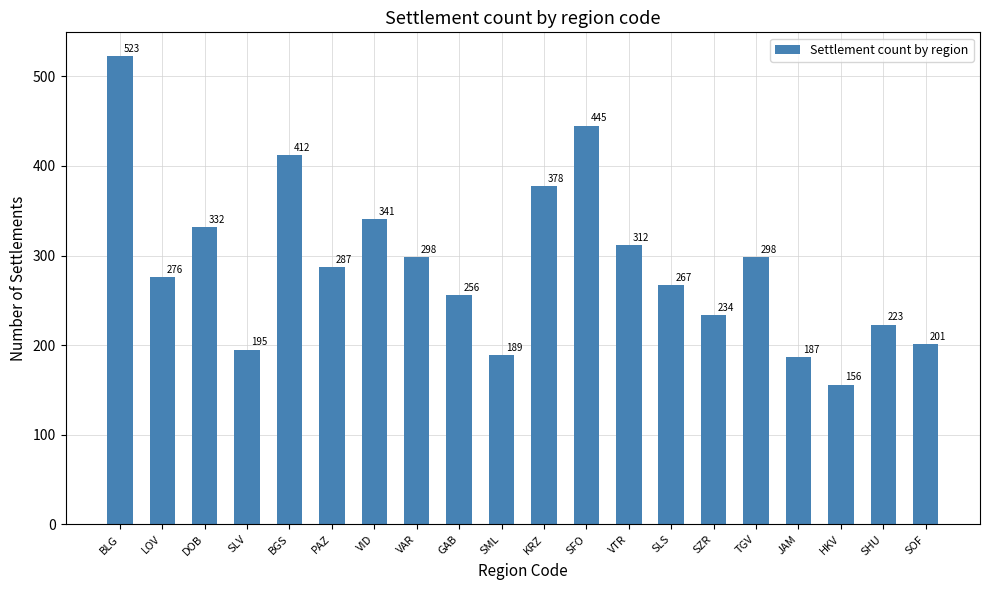

What is the difference between the values at HKV and SML?

33